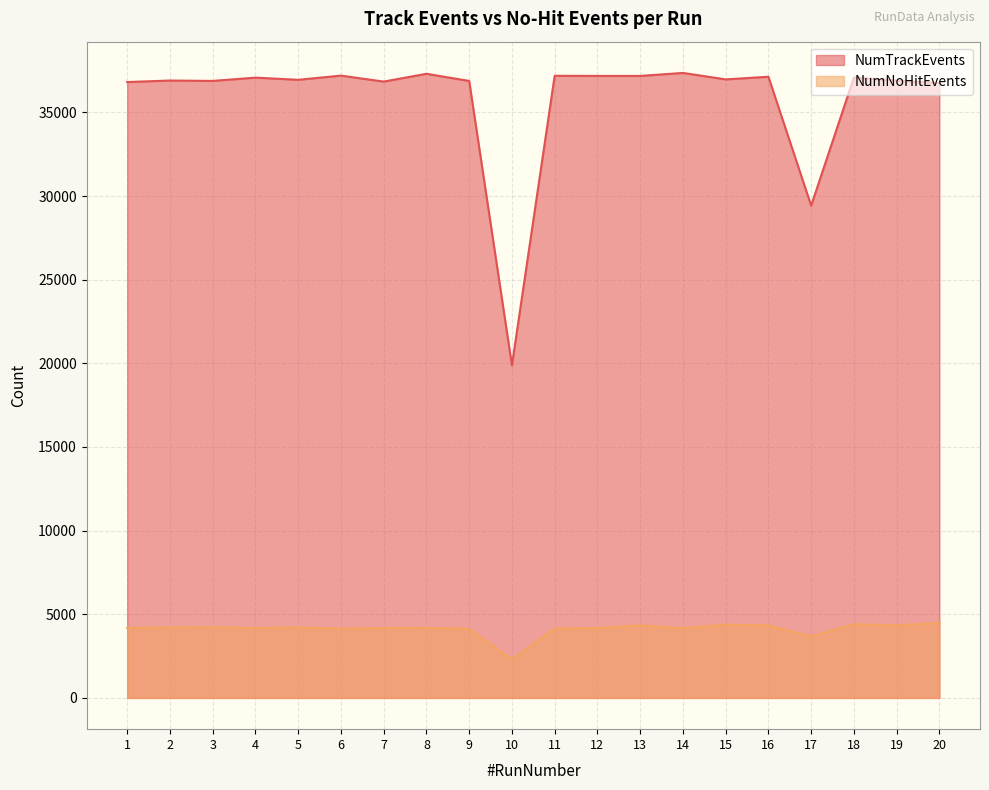

Which series has the largest total across all categories?

NumTrackEvents